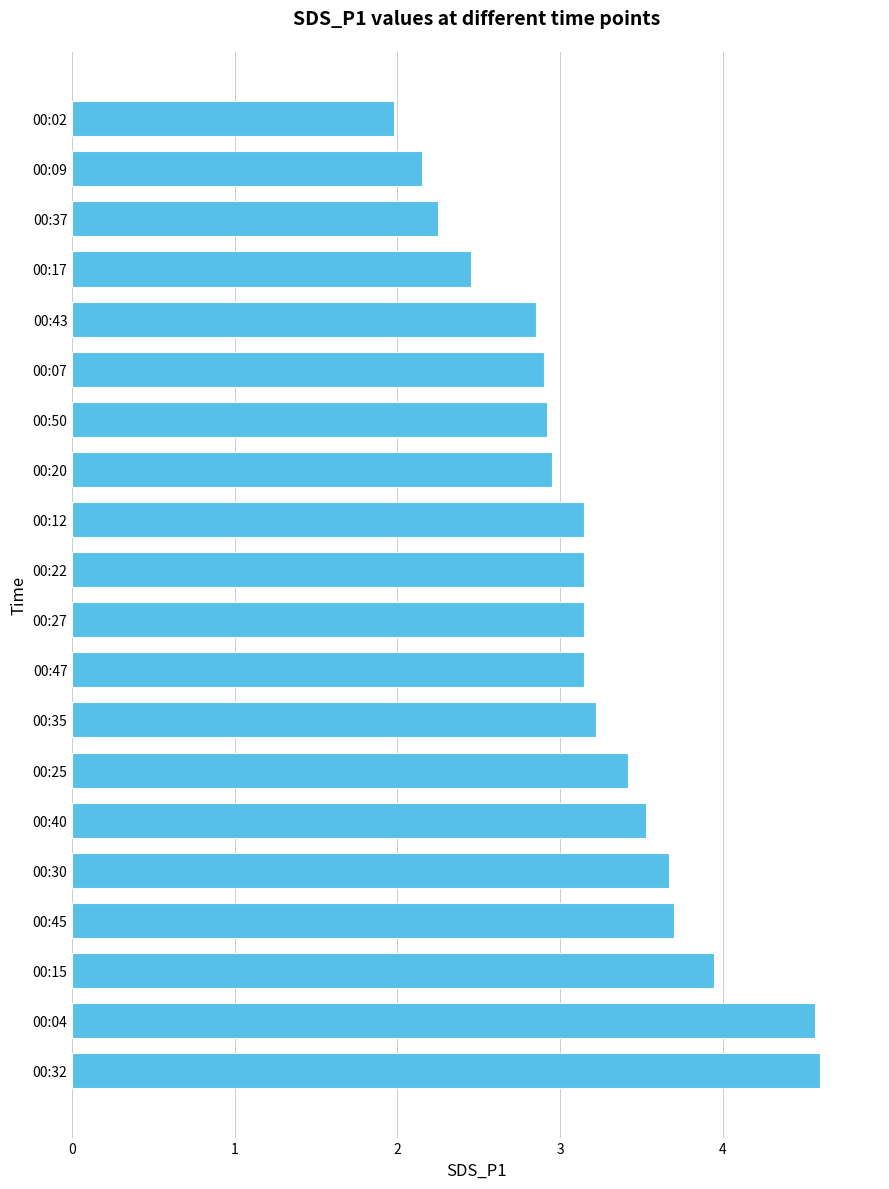

Between 00:17 and 00:27, which is larger?

00:27